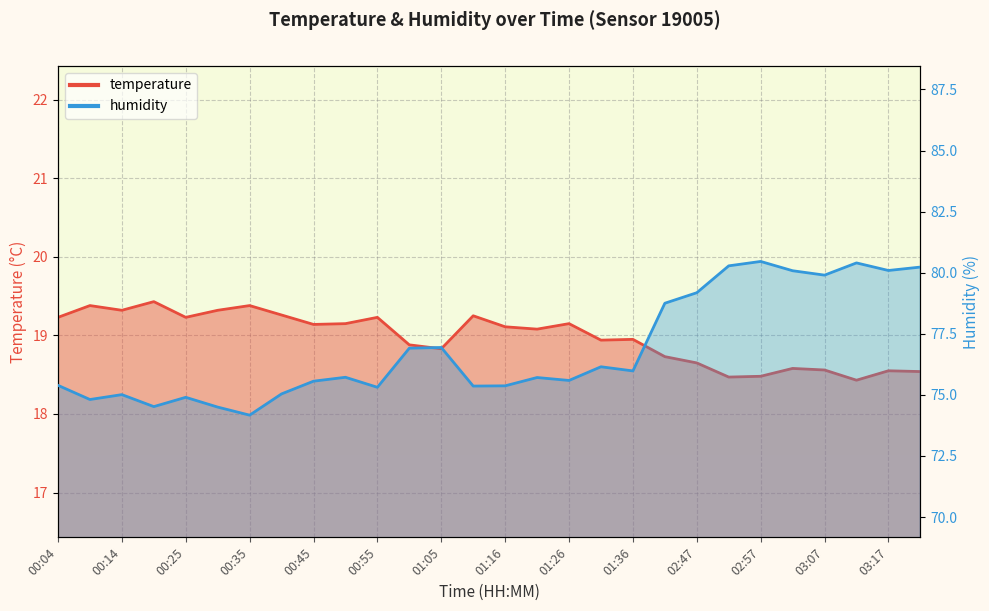

True or false: temperature has a value of 8.5 at 01:21.

False